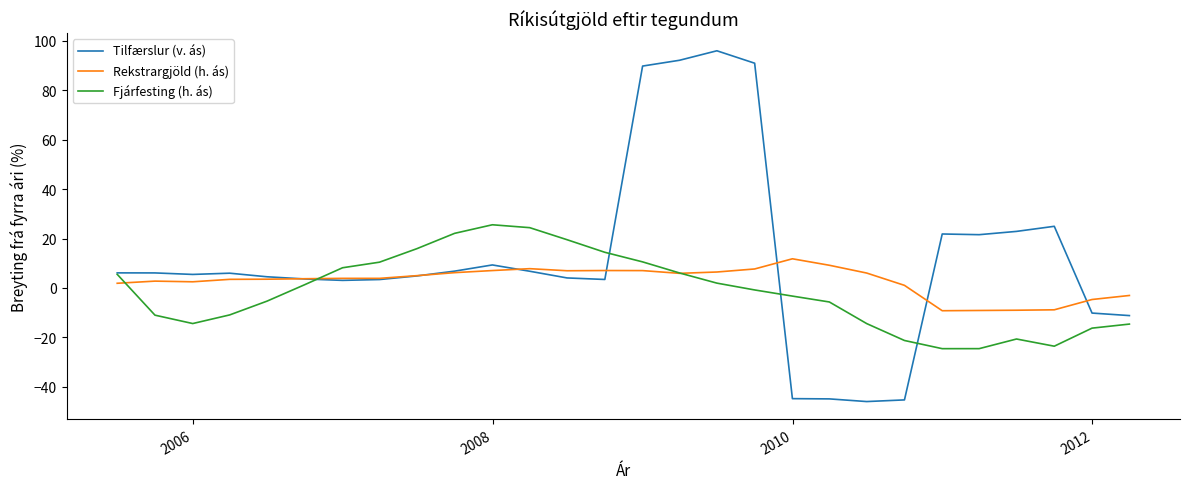

Which series has the largest total across all categories?

Tilfærslur (v. ás)